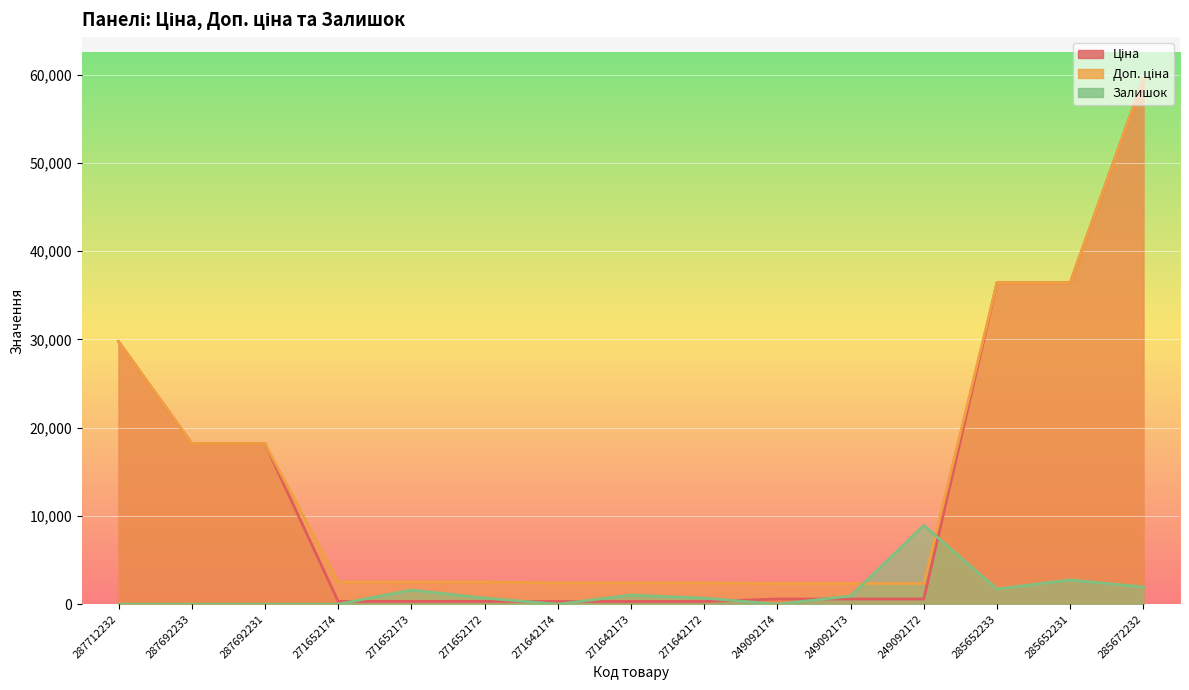

At how many categories does at least one series exceed 40078?

1